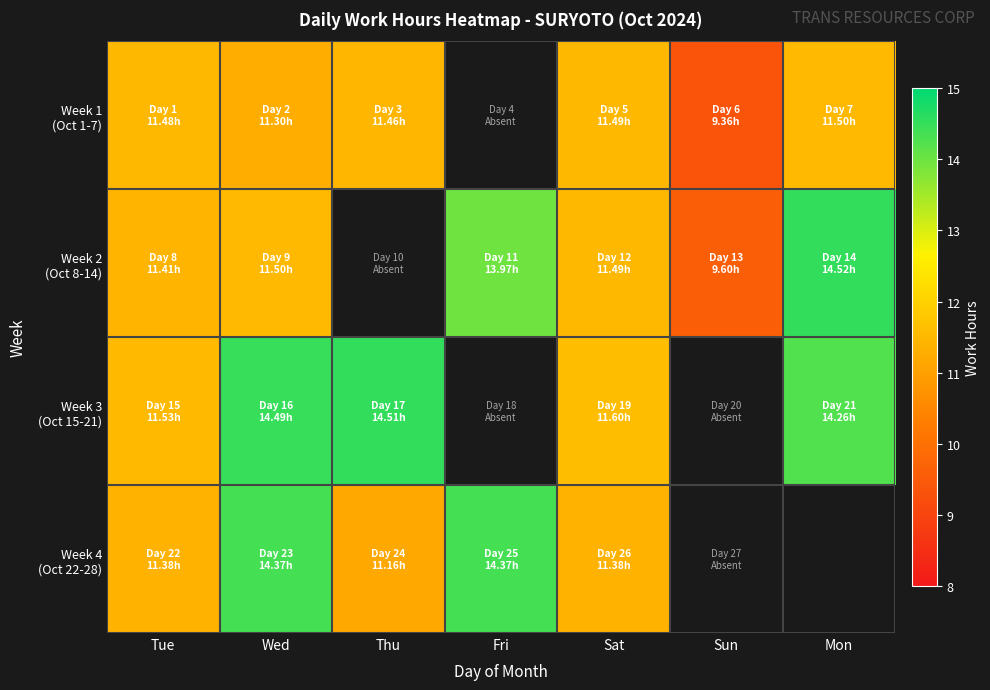

How many positive values does the Week 3 (Oct 15-21) series have?

5